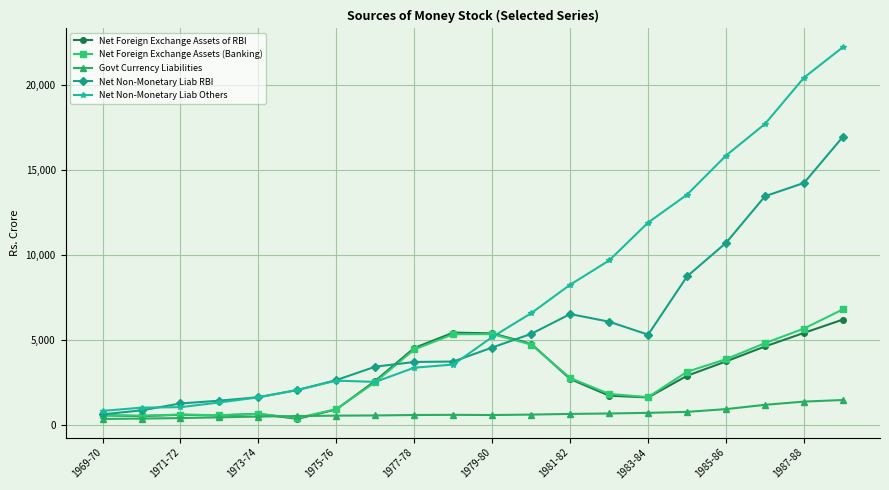

Which series has the largest total across all categories?

Net Non-Monetary Liab Others